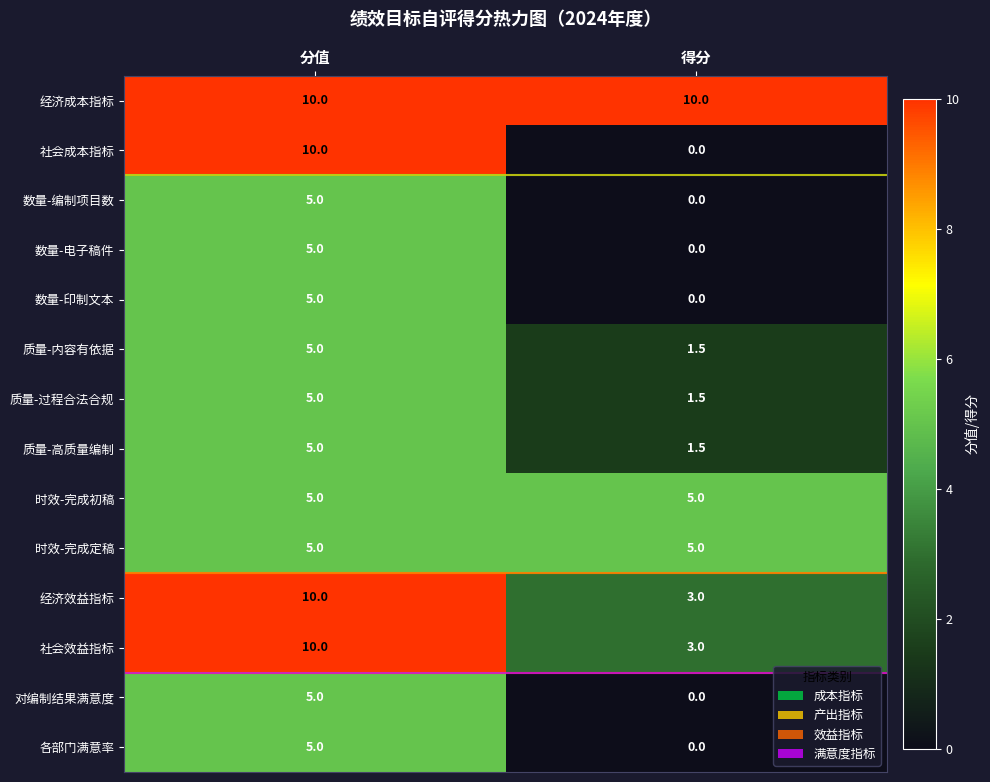

What is the greatest value displayed?

10.0